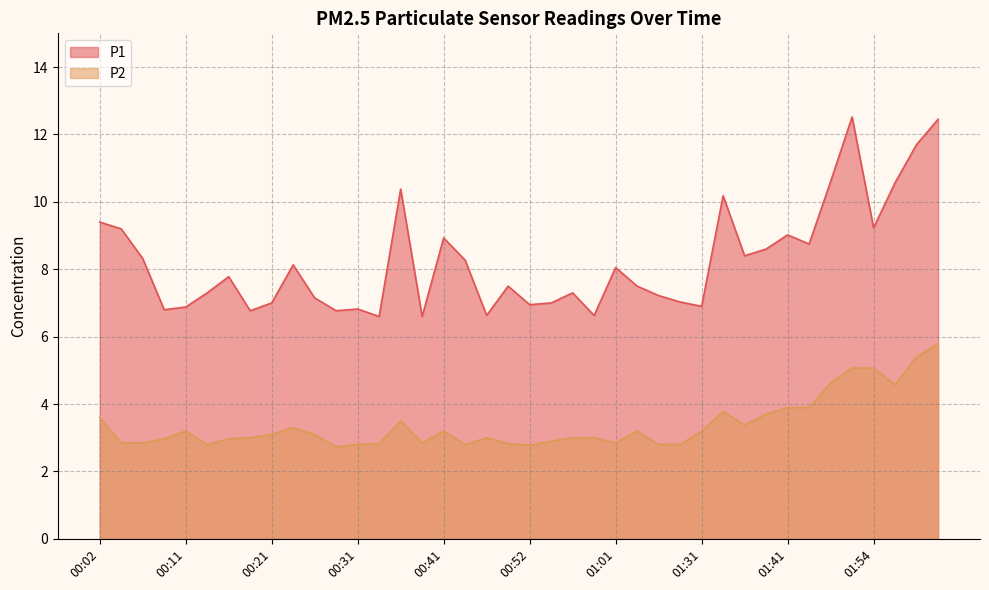

What is the sum of all P2 values?

136.0